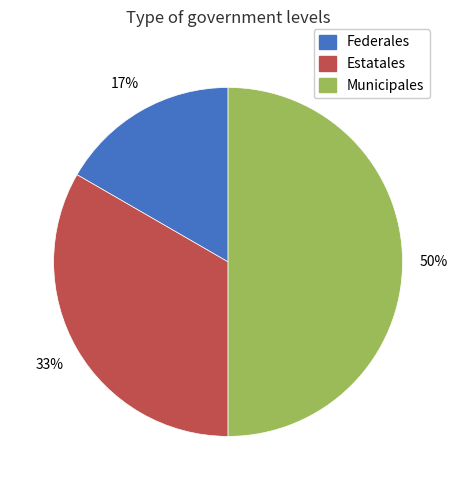

Do Federales and Municipales together represent more than half of the pie?

Yes